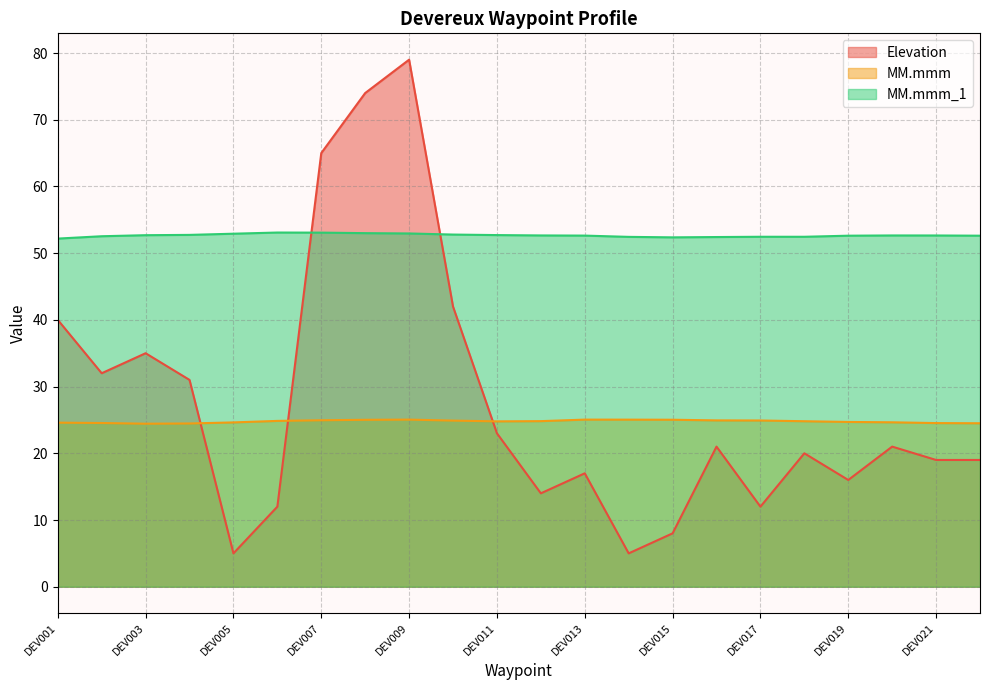

Read the Elevation value at DEV007.

65.0